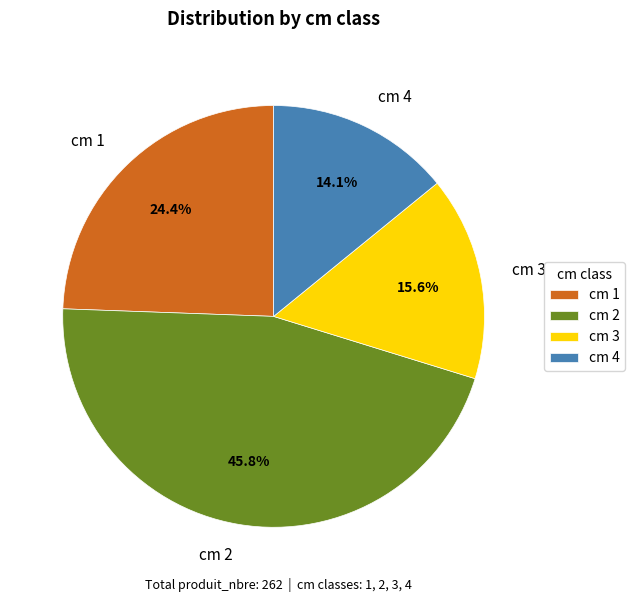

Does cm 4 account for over 50% of the chart?

No